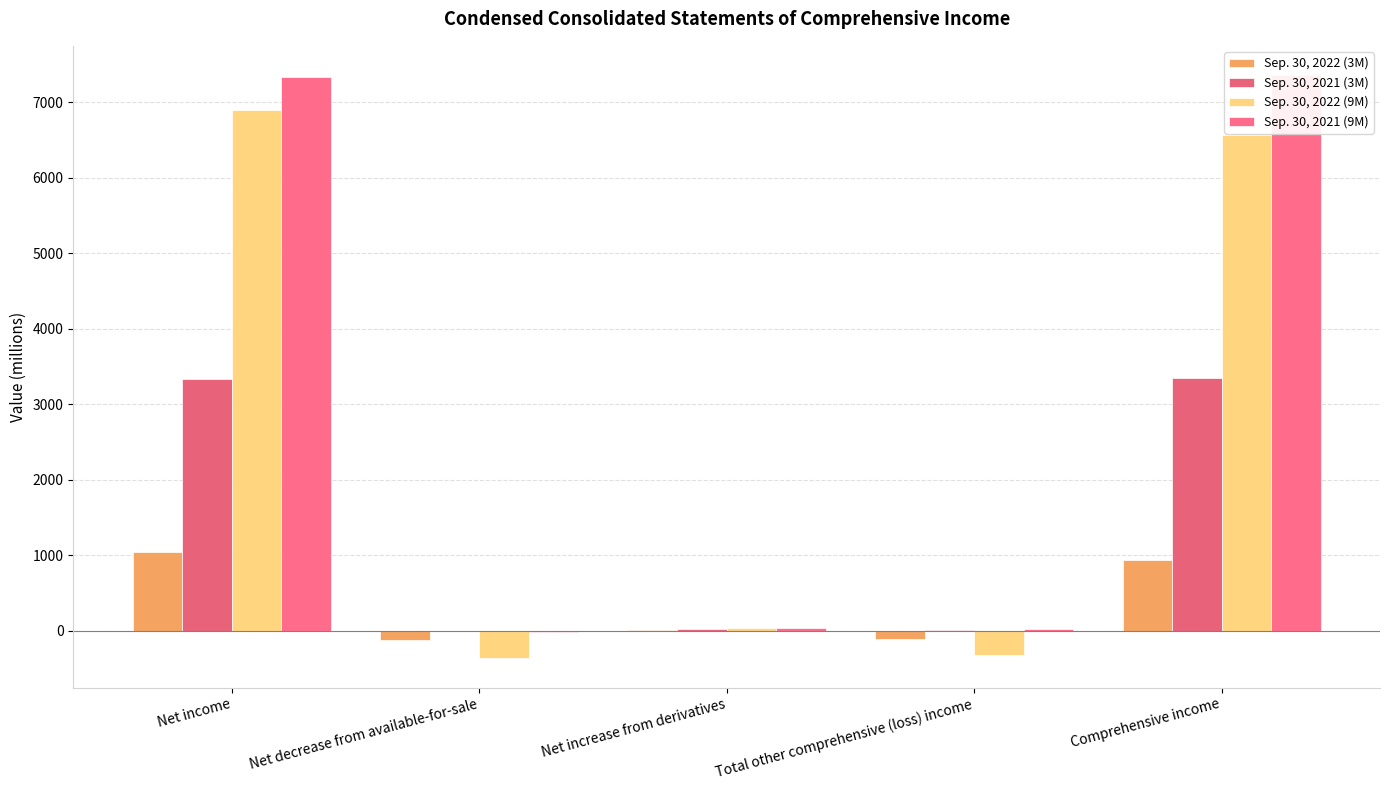

Which series has the largest total across all categories?

Sep. 30, 2021 (9M)